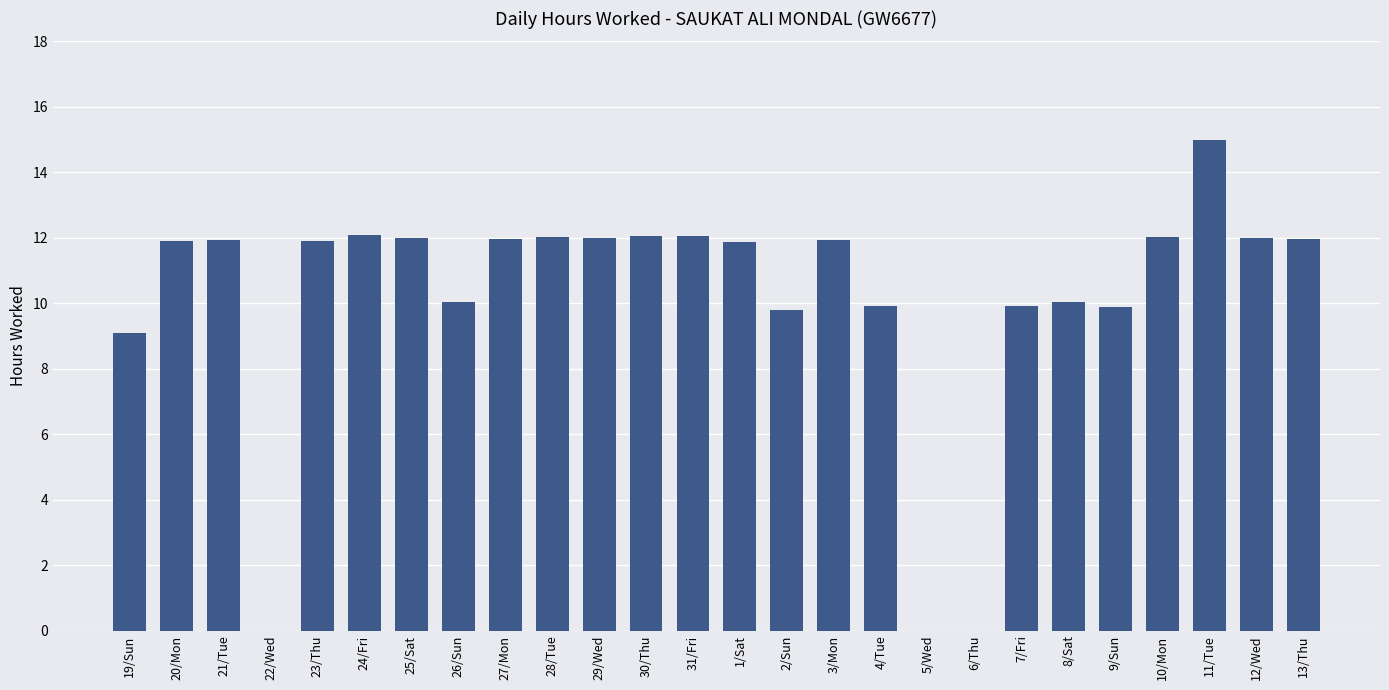

Which label corresponds to the largest value in the chart?

11/Tue